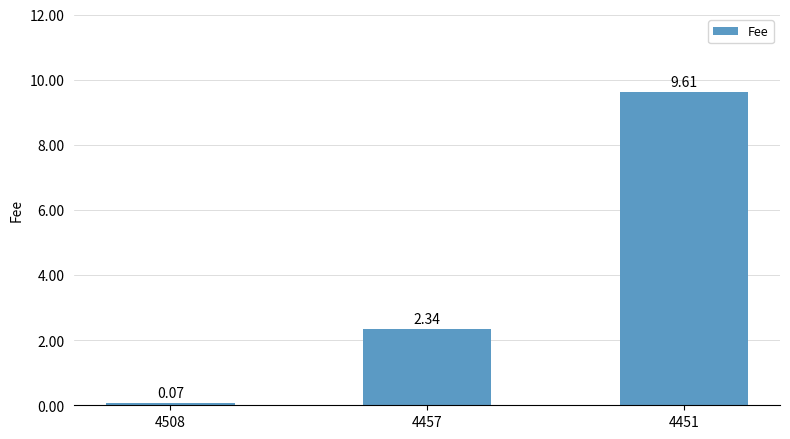

What is the difference between the values at 4457 and 4451?

7.3